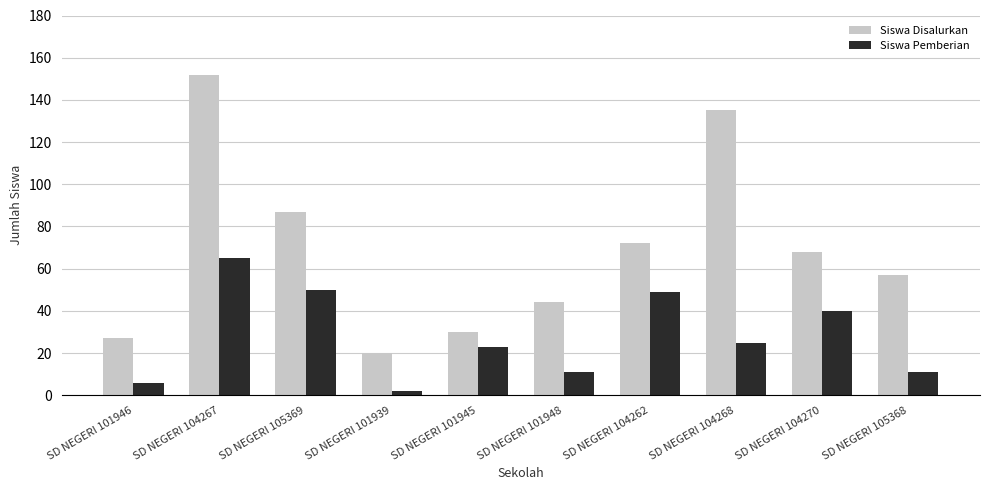

What is the label of the 5th bar from the left?

SD NEGERI 101945